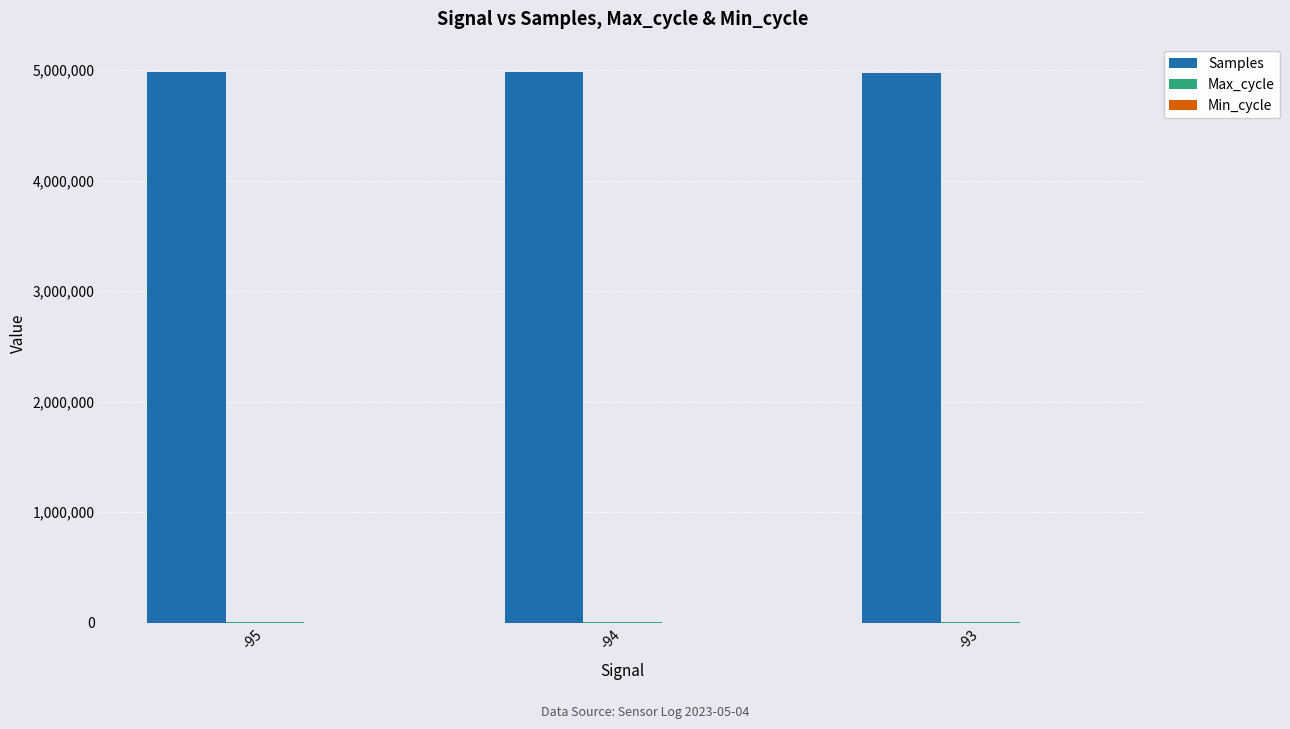

Are the bars horizontal?

No